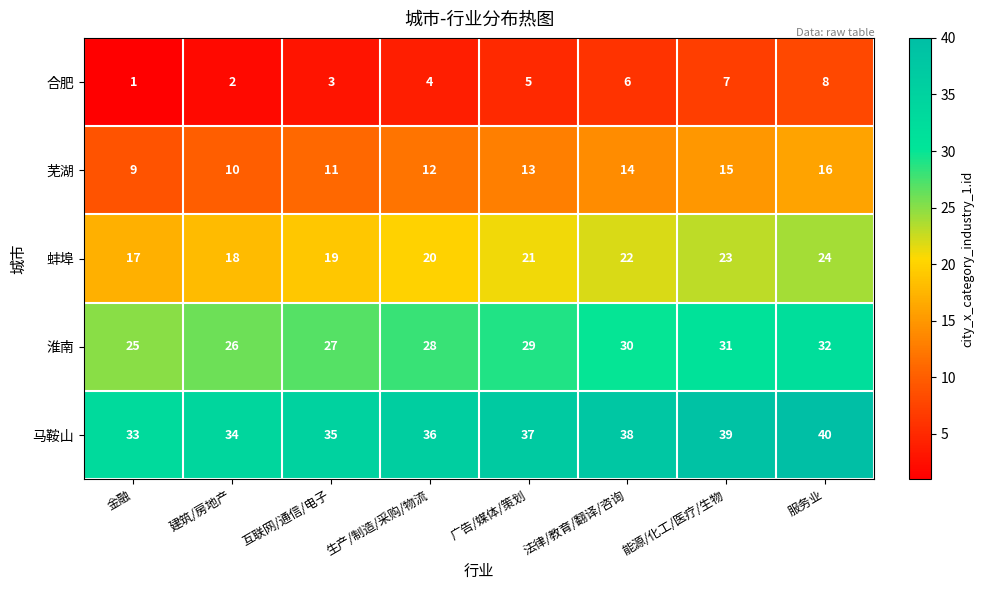

True or false: 蚌埠 has a value of 18 at 建筑/房地产.

True